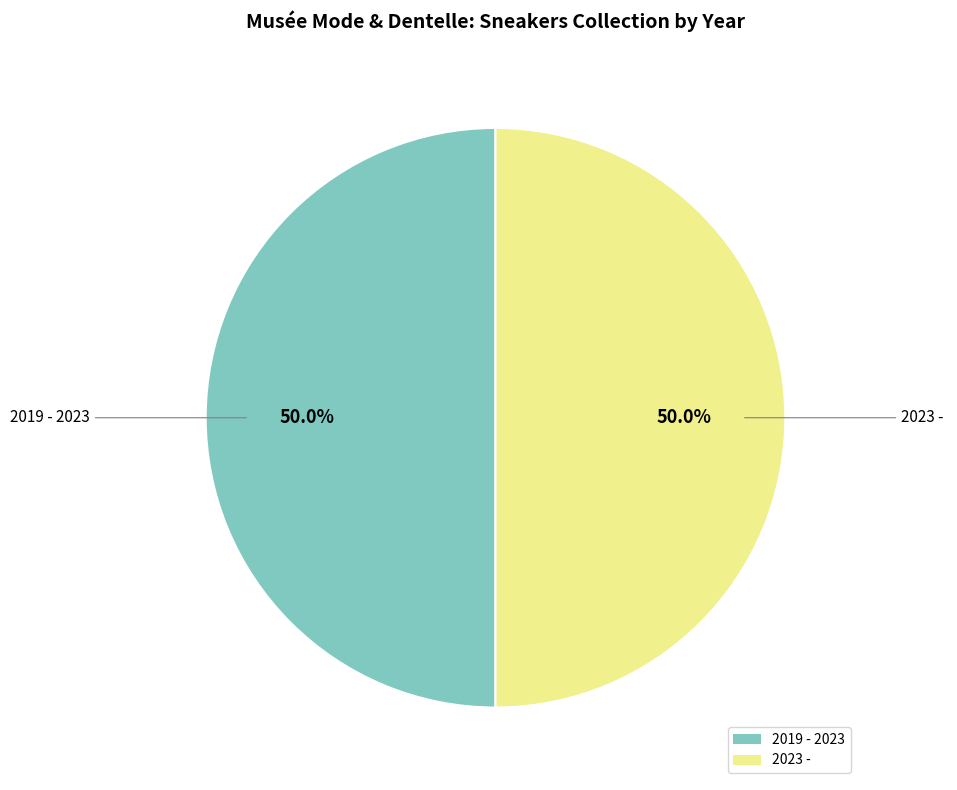

How many slices are in this pie chart?

2